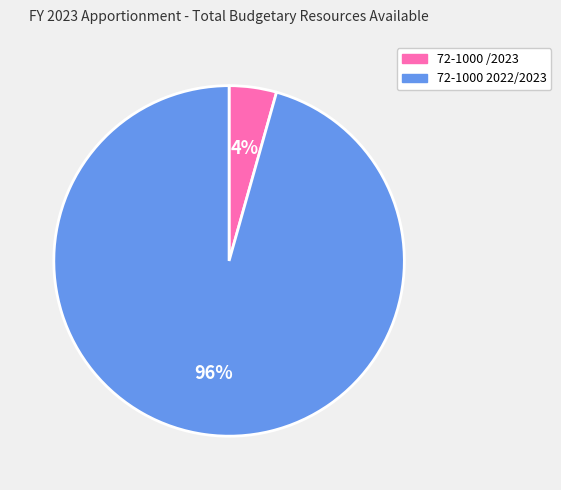

Do 72-1000 /2023 and 72-1000 2022/2023 together represent more than half of the pie?

Yes